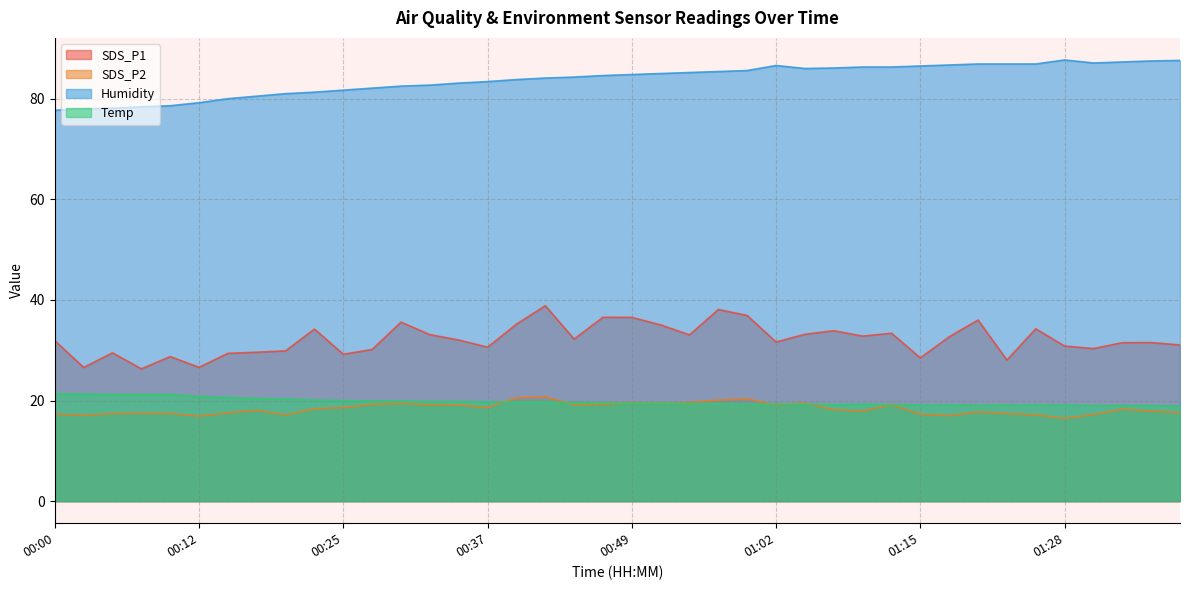

Which series has the widest spread of values?

SDS_P1